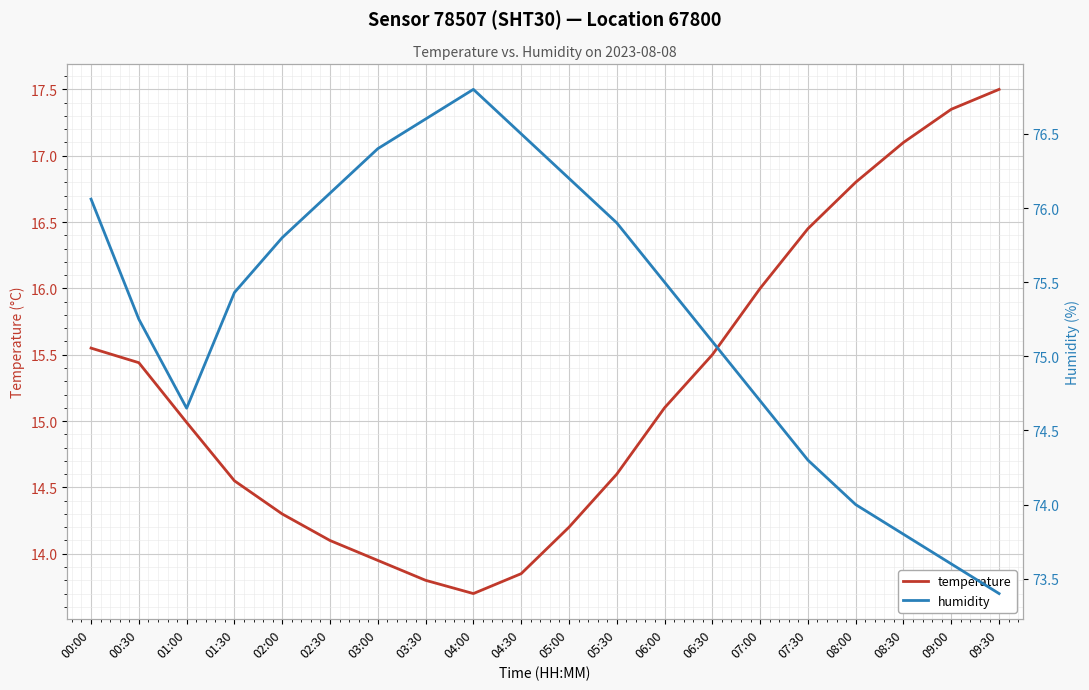

What is the total value across all series at 09:30?

90.9